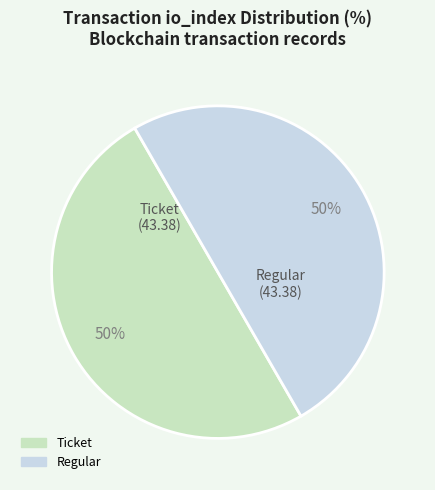

How many segments does this pie chart have?

2